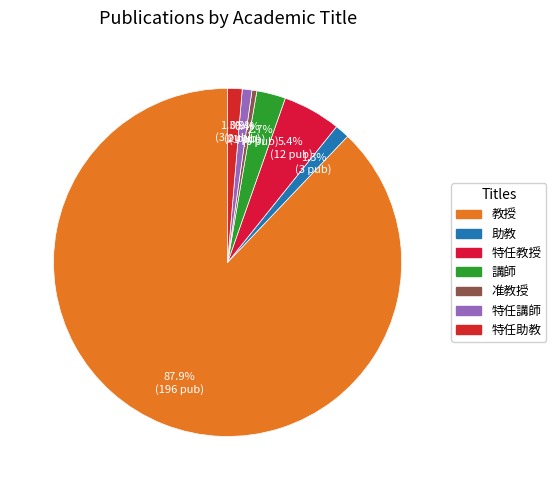

Does any single category account for the majority?

Yes